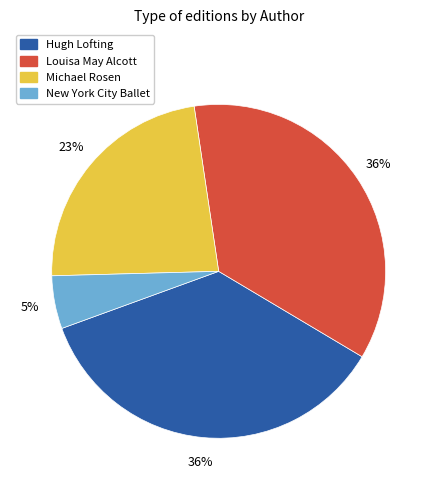

Does any single category account for the majority?

No